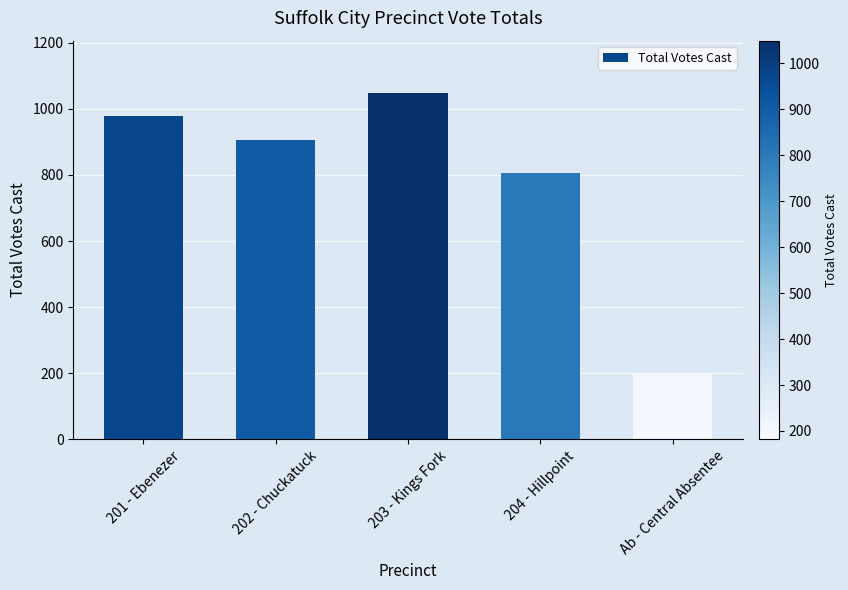

What is the value of the 1st bar from the left?

977